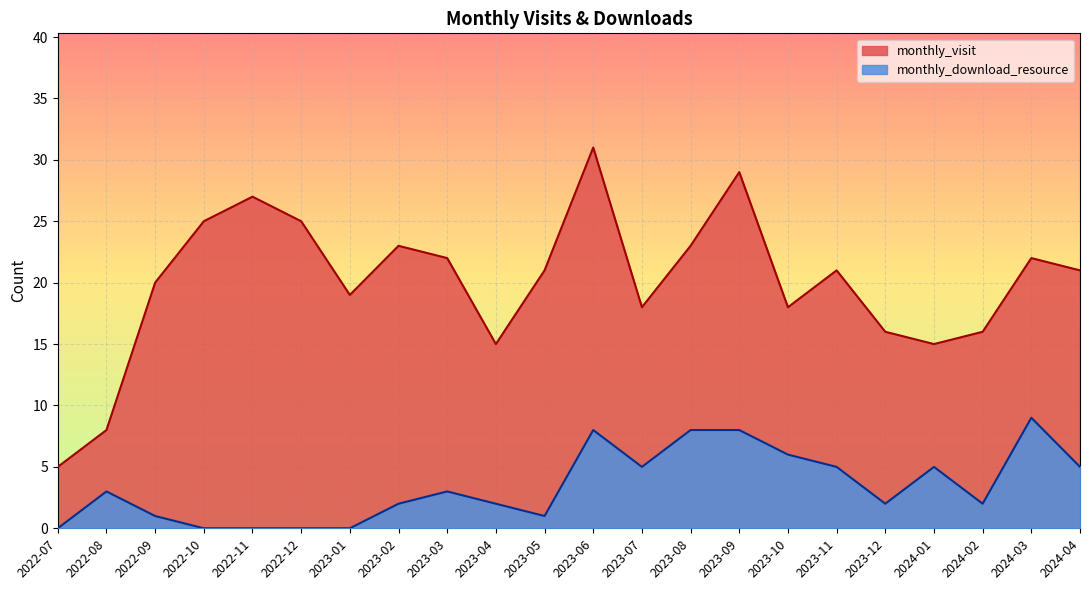

Is it true that monthly_download_resource equals 2 at 2023-04?

True